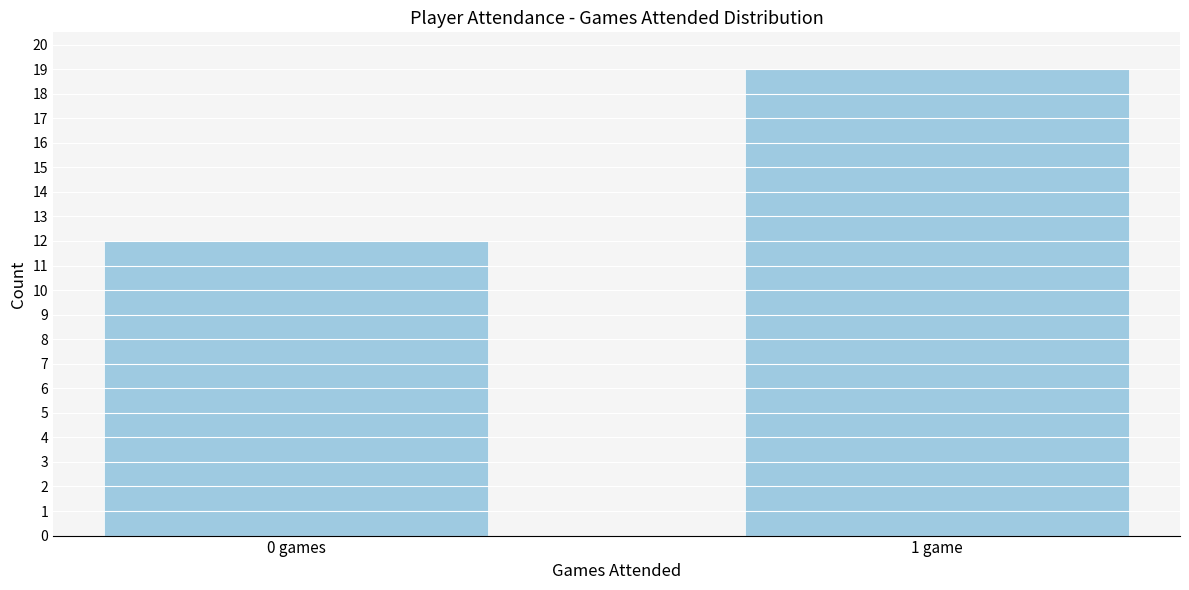

Reading left to right, transcribe all the data shown in this chart.

0 games=12	1 game=19